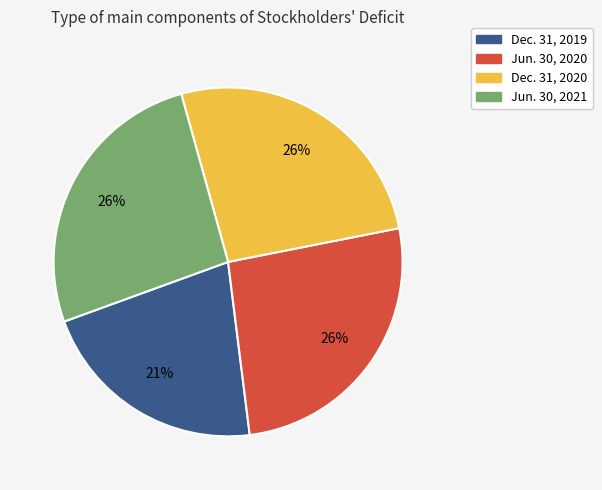

Is there any slice that represents more than half of the pie?

No